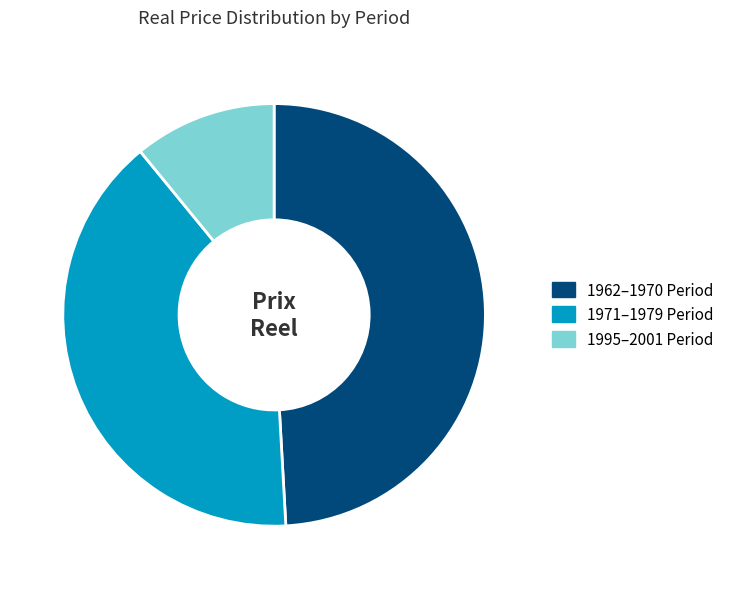

Do 1995–2001 Period and 1962–1970 Period together represent more than half of the pie?

Yes